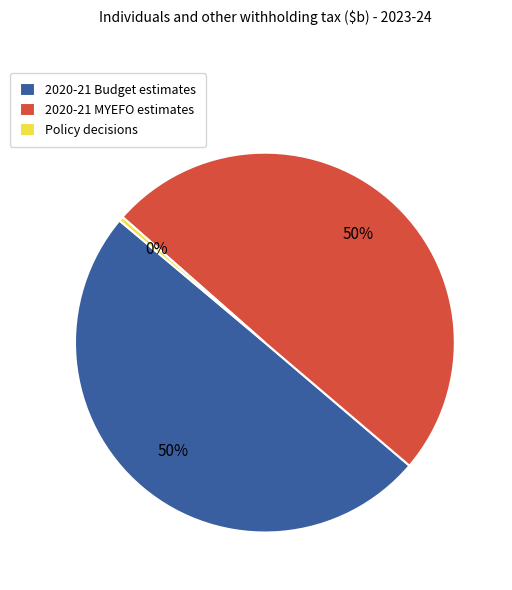

The Policy decisions slice represents 0% of the pie. True or false?

True